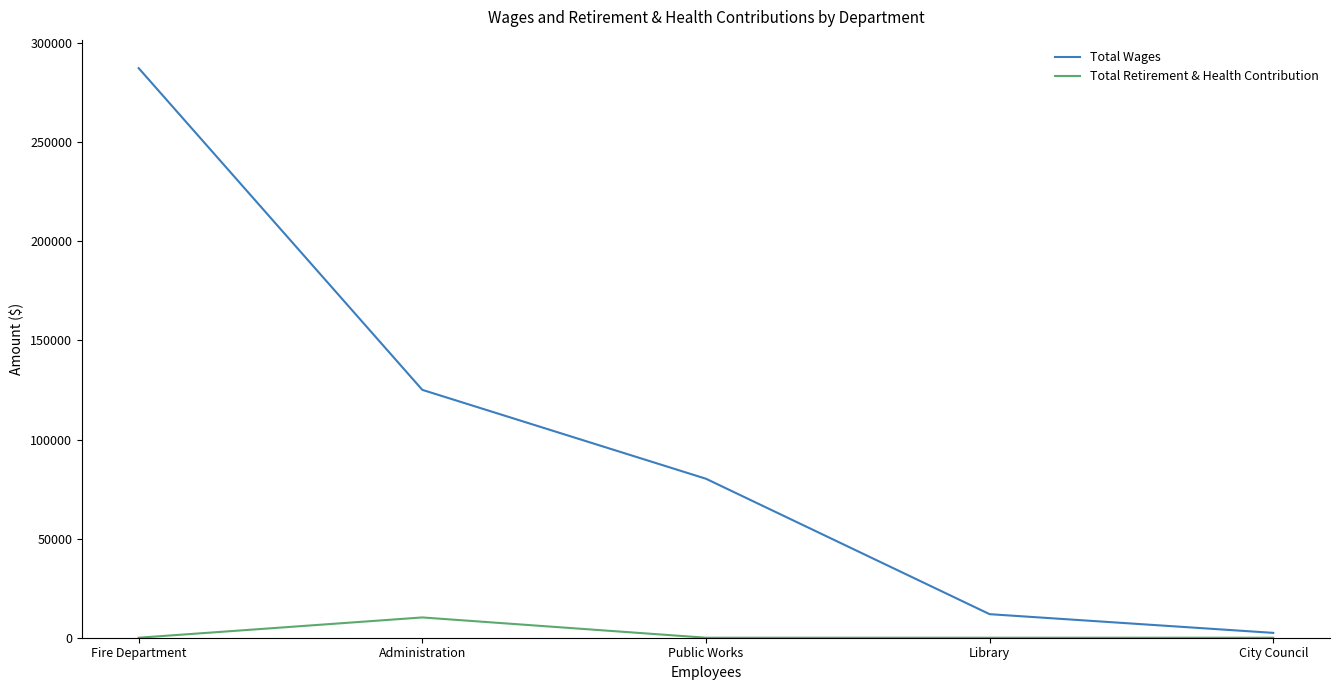

True or false: Total Wages has more than 1 points higher than both neighbors.

False